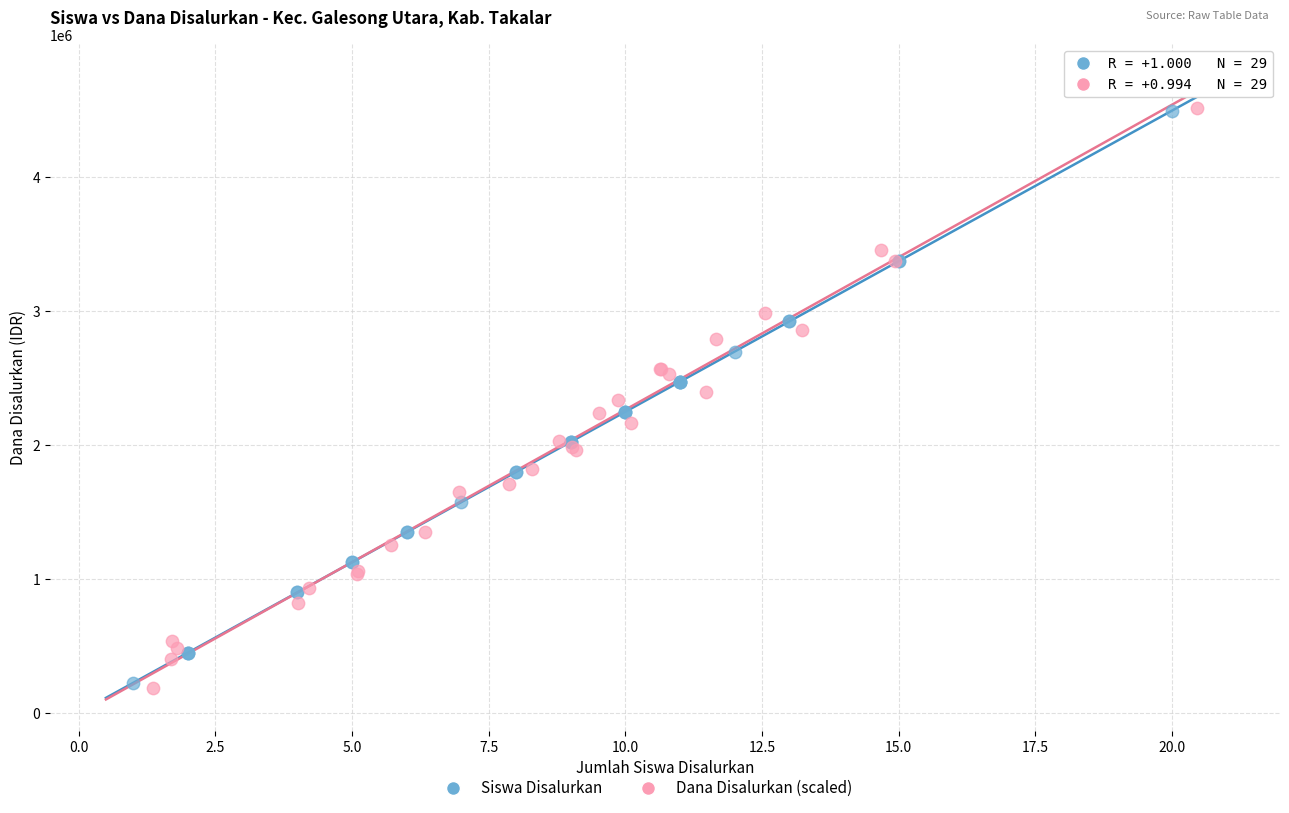

Which series has the widest spread of Y values?

Dana Disalurkan (scaled)